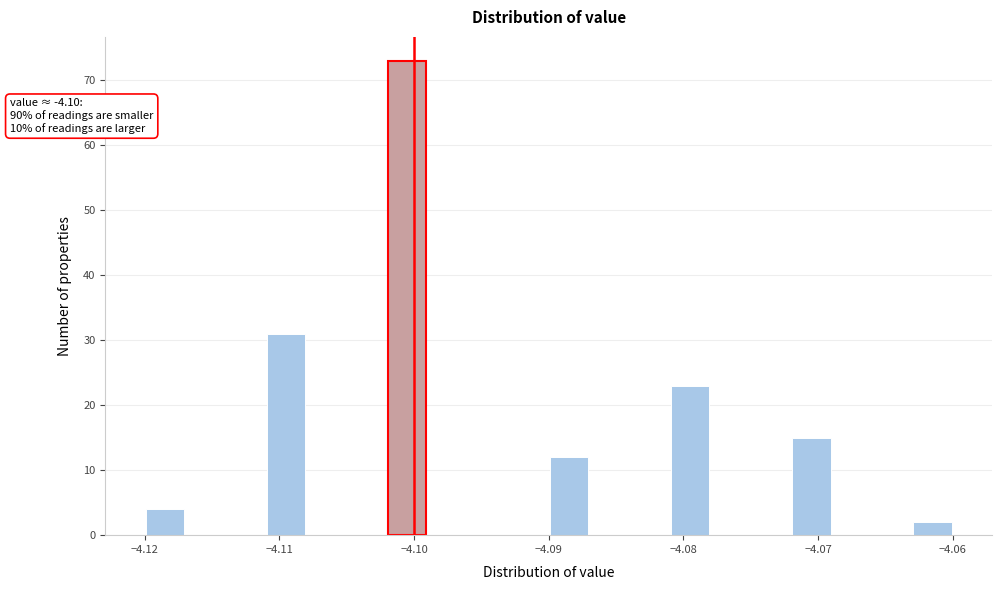

Read against the x-axis, roughly where is the centre of the tallest bar?

-4.100